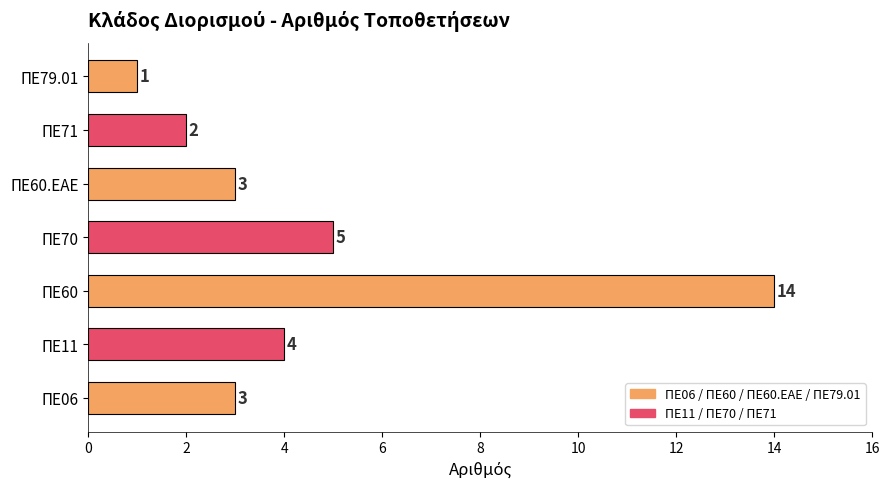

What is the difference between the values at ΠΕ70 and ΠΕ60?

9